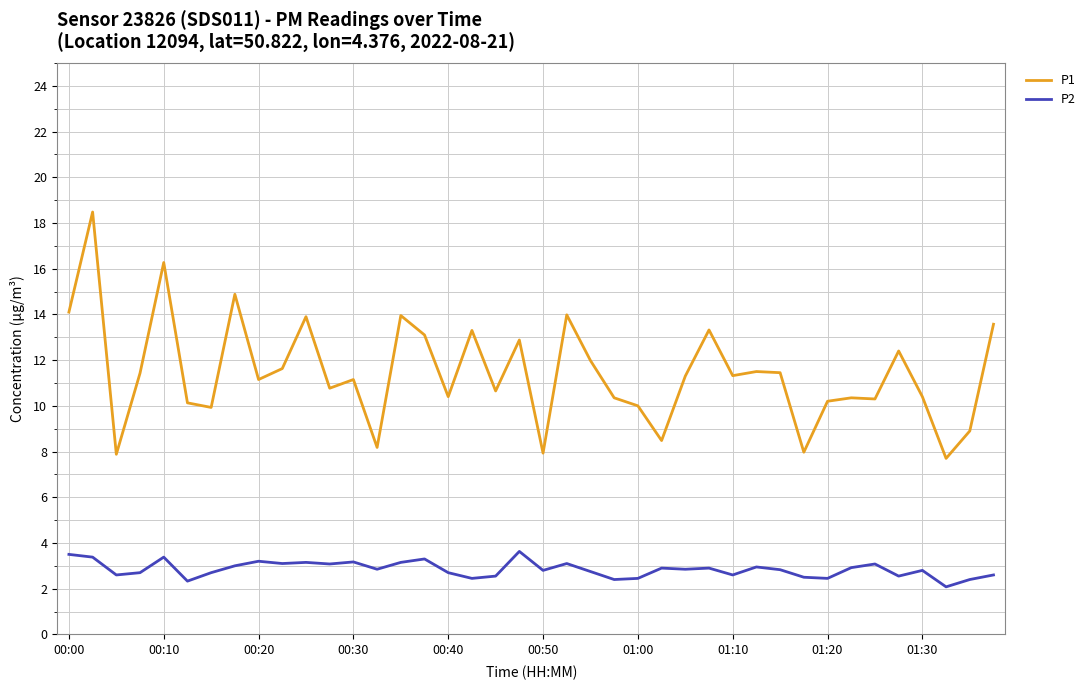

Which series has the largest range (max minus min)?

P1